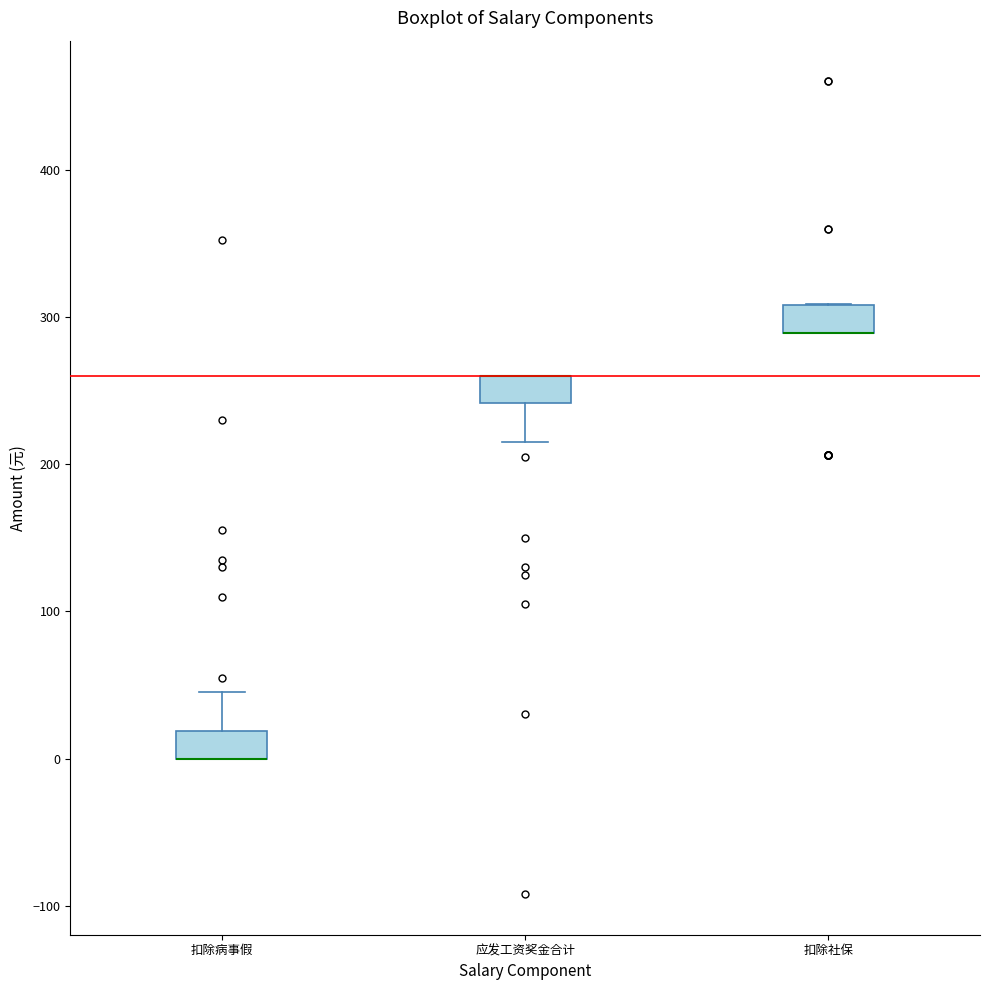

Where is the upper edge of the box for 扣除病事假 on the y-axis? The values are not printed on the chart, so give them approximately, as read against the axis.

20